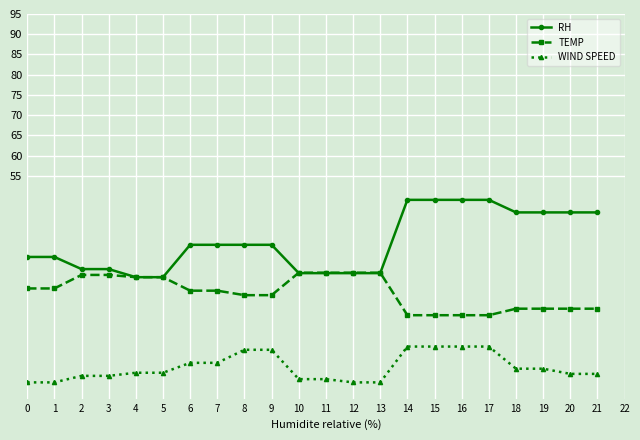

The value of WIND SPEED at 4 is 6.4. True or false?

True